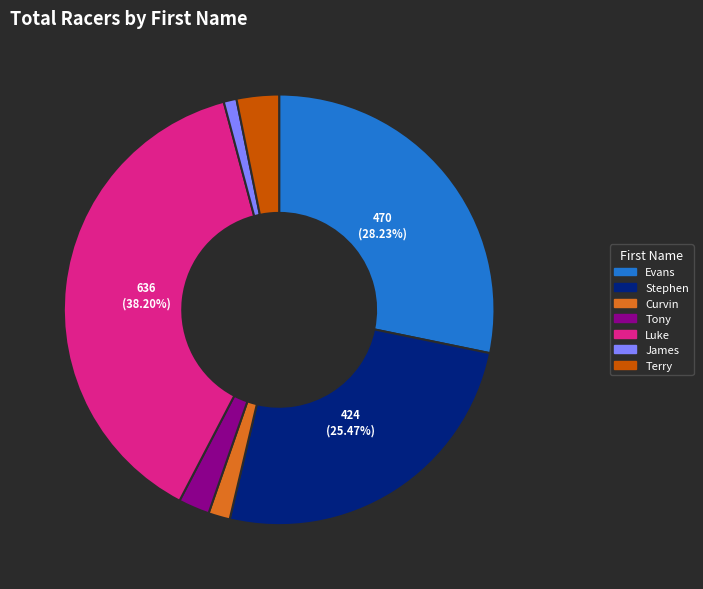

Is it true that James is 1% of the pie?

True